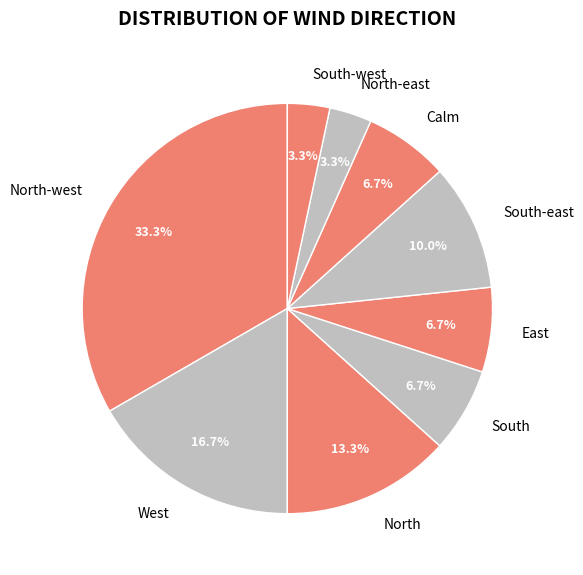

Approximately how many times larger is the value at North-east compared to South?

0.5